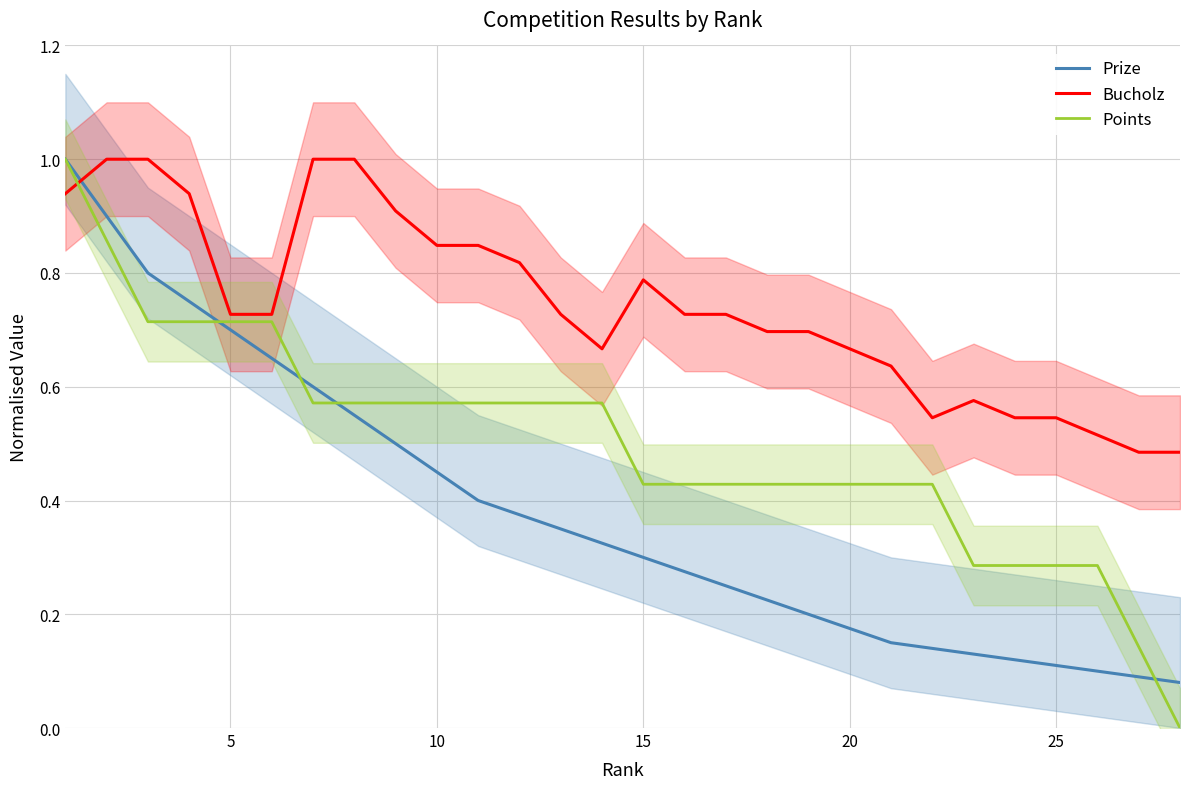

What is the value of the Prize point at the 9th from the left?

0.5